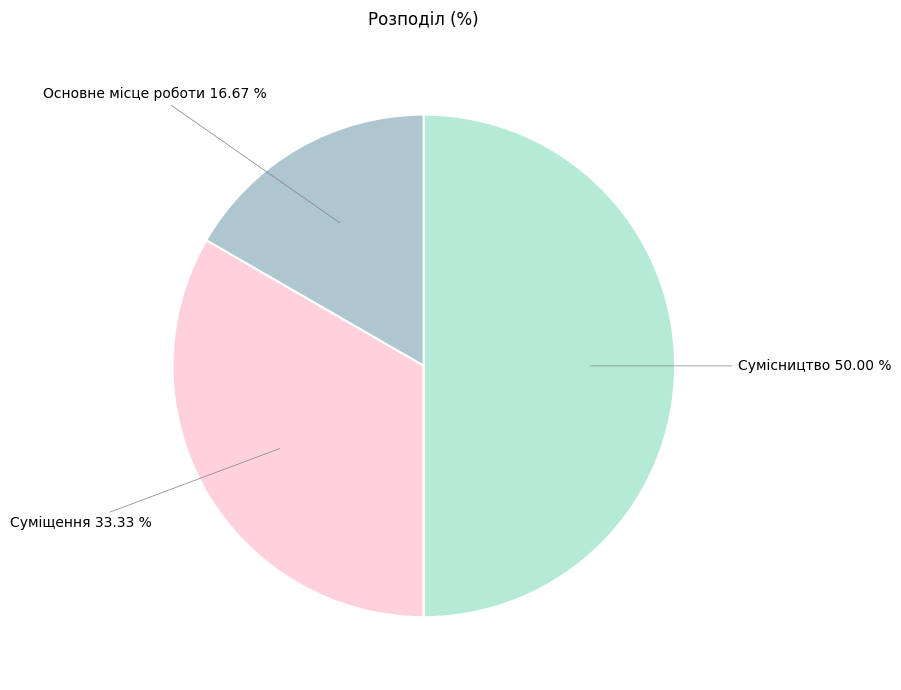

Is it true that Суміщення is 33% of the pie?

True